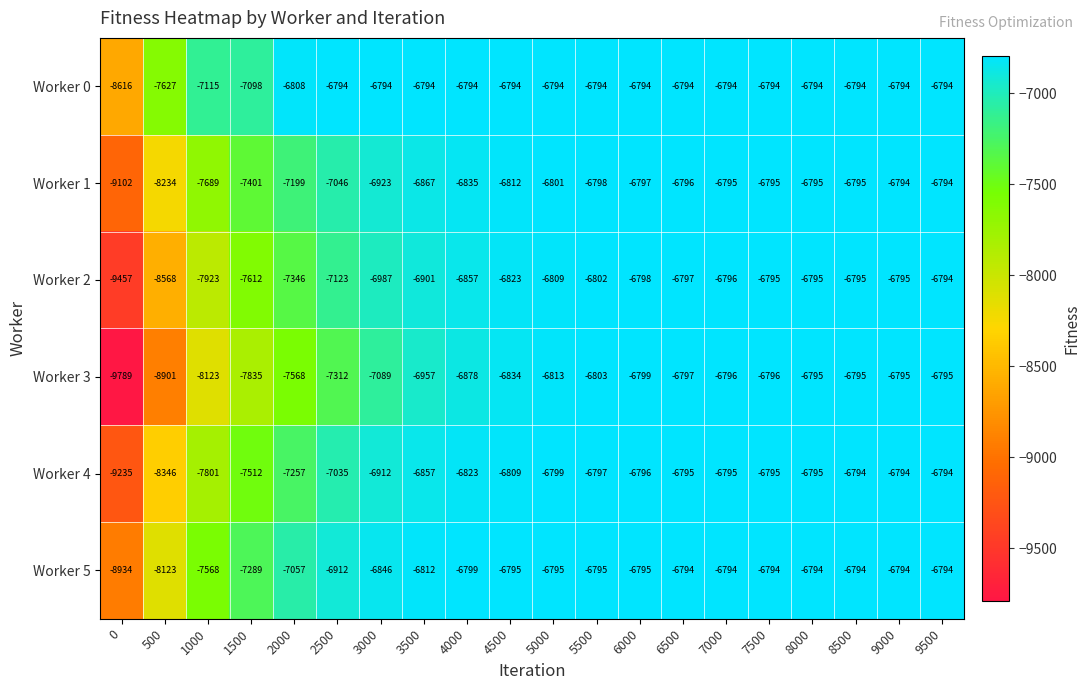

What value does the Worker 5 series have at 6000, to the nearest 100?

-6800